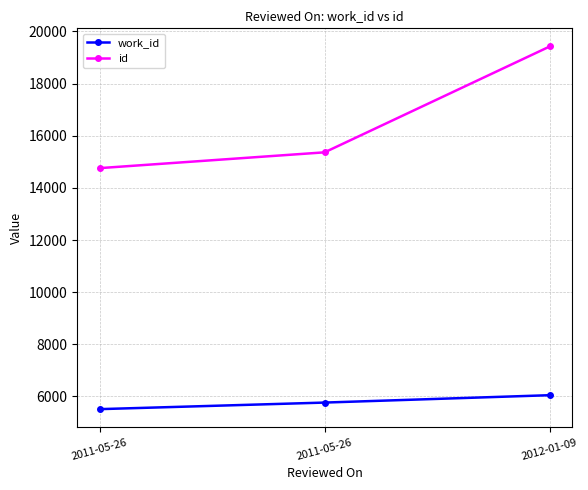

What are all the series names shown in the legend?

work_id, id